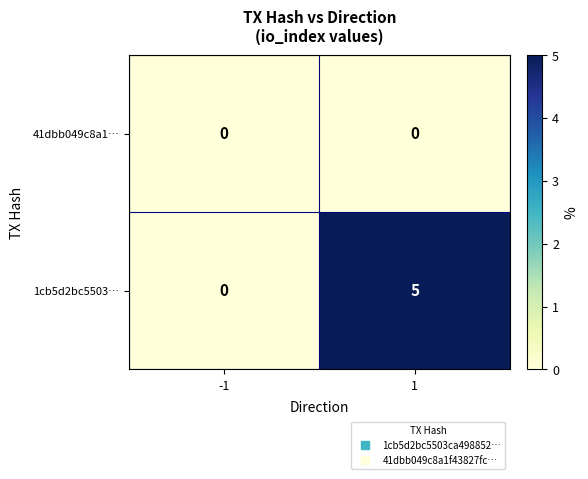

Which series has the largest total across all categories?

1cb5d2bc5503…